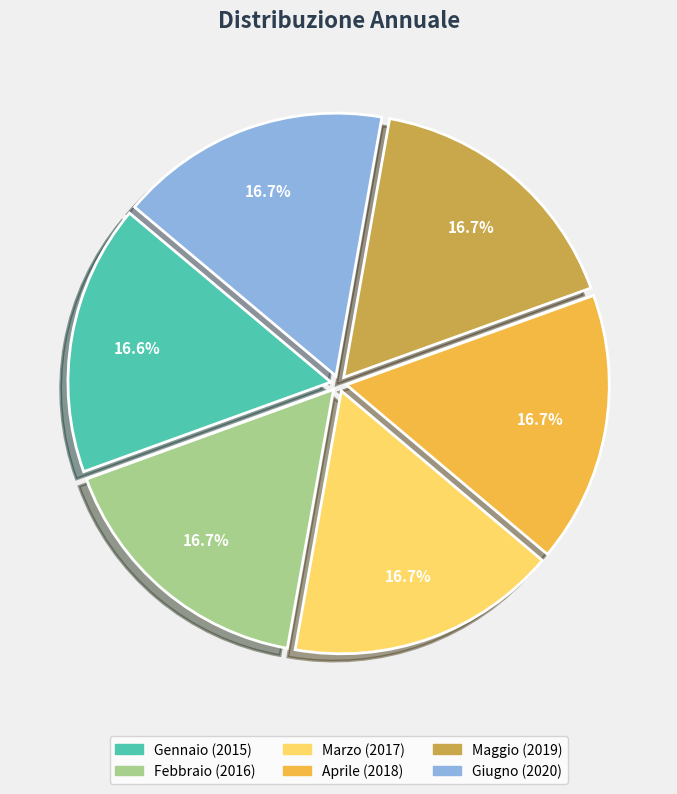

Count the number of slices in the pie.

6